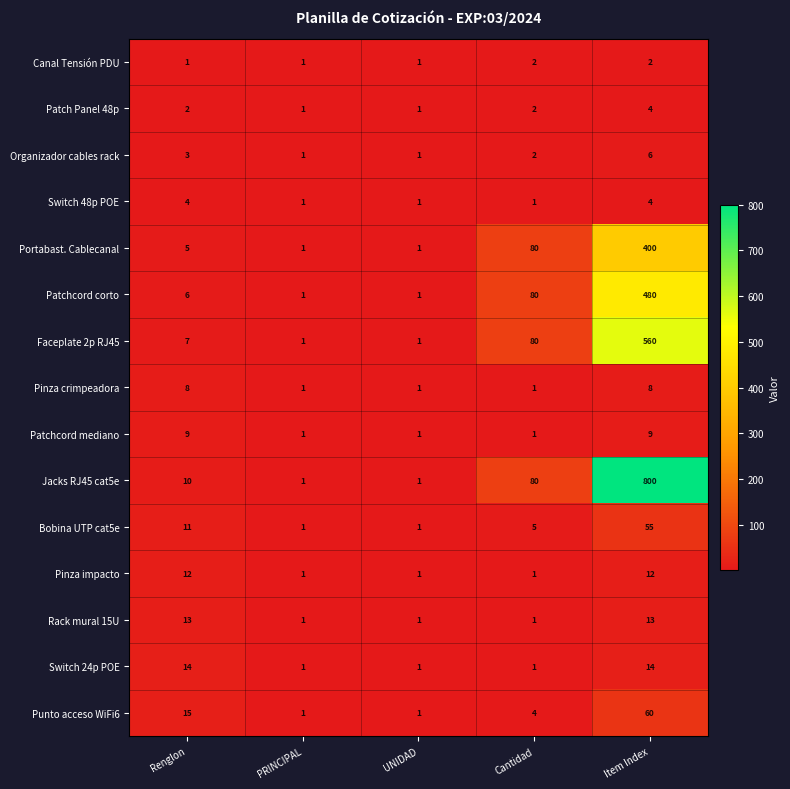

What is the average value of the Portabast. Cablecanal series?

97